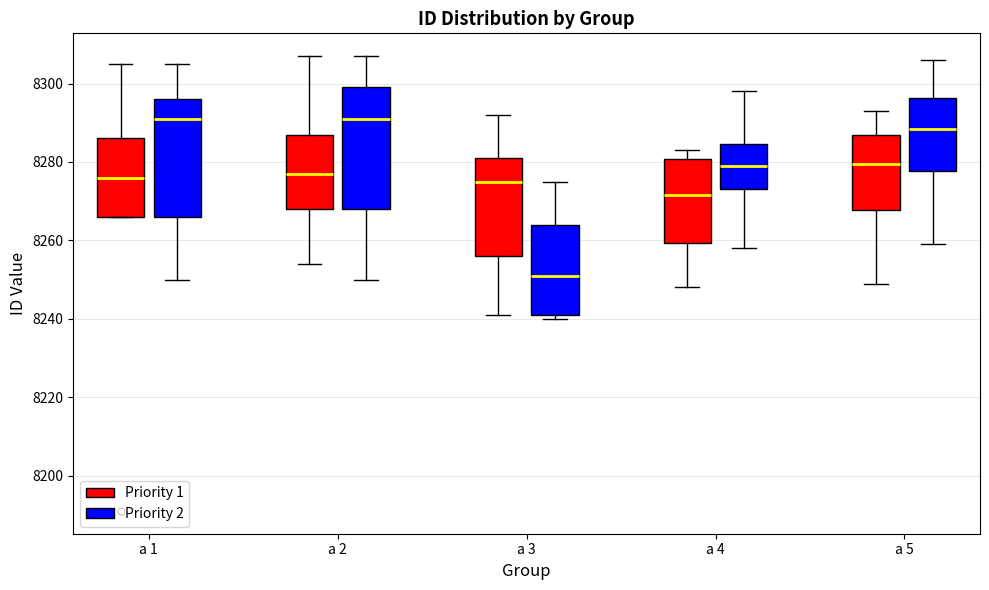

Reading left to right, read every box against the y-axis: the position of its median line, the range the box covers, and the ends of its whiskers. The values are not printed on the chart, so give them approximately, as read against the axis.

a 1 (Priority 1): median 8276, box 8266 to 8286, whiskers 8266 to 8306
a 1 (Priority 2): median 8292, box 8266 to 8296, whiskers 8250 to 8306
a 2 (Priority 1): median 8278, box 8268 to 8288, whiskers 8254 to 8308
a 2 (Priority 2): median 8292, box 8268 to 8300, whiskers 8250 to 8308
a 3 (Priority 1): median 8276, box 8256 to 8282, whiskers 8242 to 8292
a 3 (Priority 2): median 8252, box 8242 to 8264, whiskers 8240 to 8276
a 4 (Priority 1): median 8272, box 8260 to 8280, whiskers 8248 to 8284
a 4 (Priority 2): median 8280, box 8274 to 8284, whiskers 8258 to 8298
a 5 (Priority 1): median 8280, box 8268 to 8288, whiskers 8250 to 8294
a 5 (Priority 2): median 8288, box 8278 to 8296, whiskers 8260 to 8306